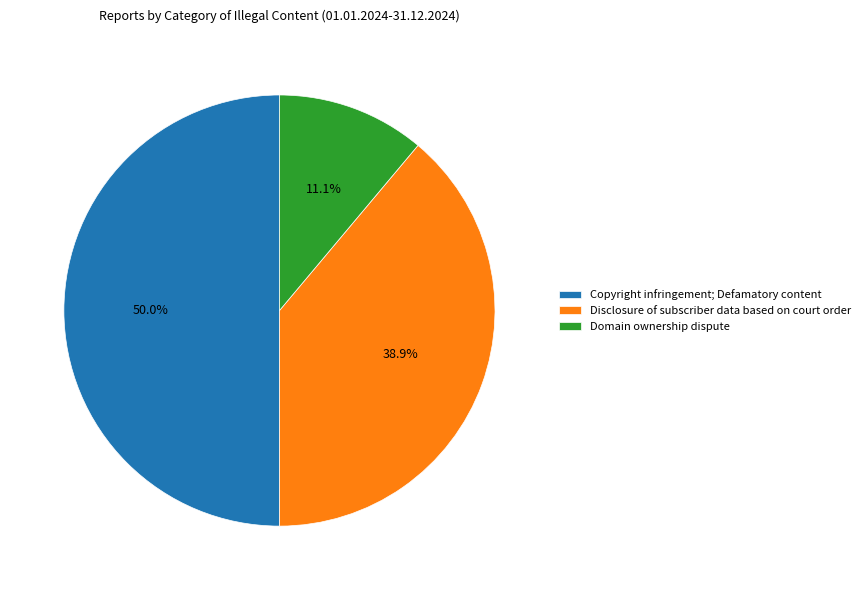

What is the ratio of the value at Disclosure of subscriber data based on court order to the value at Domain ownership dispute?

3.5